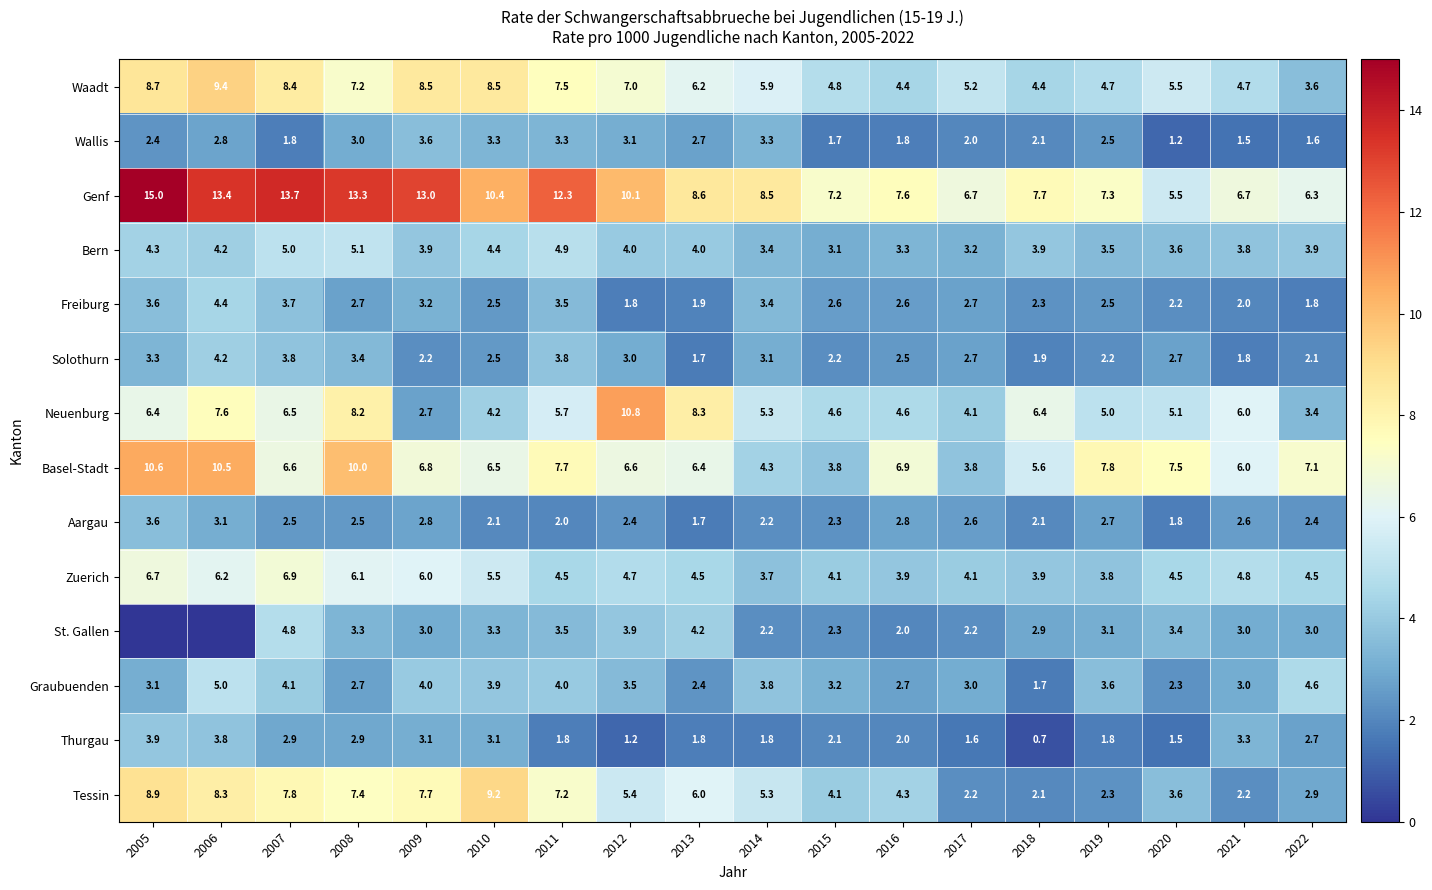

True or false: Zuerich has a value of 8.4 at 2009.

False